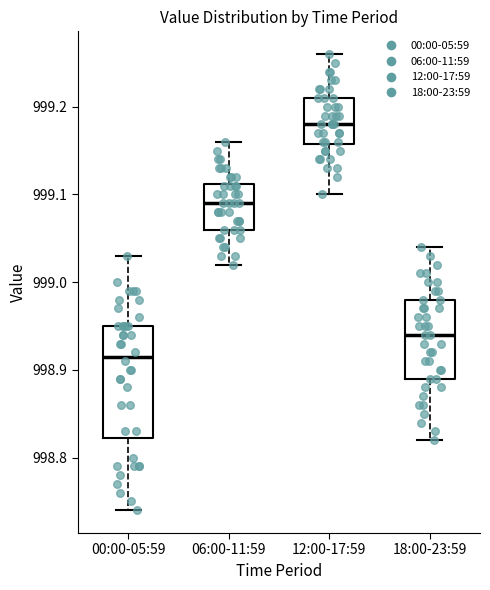

Which box is the tallest, from its lower edge to its upper edge?

00:00-05:59